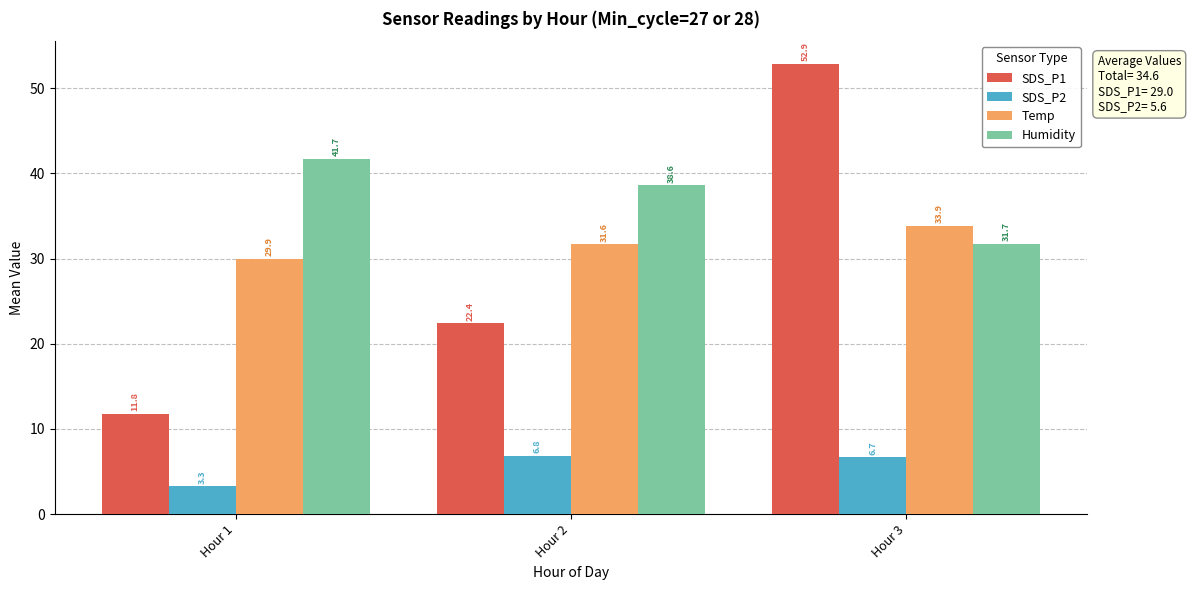

What are all the series names shown in the legend?

SDS_P1, SDS_P2, Temp, Humidity